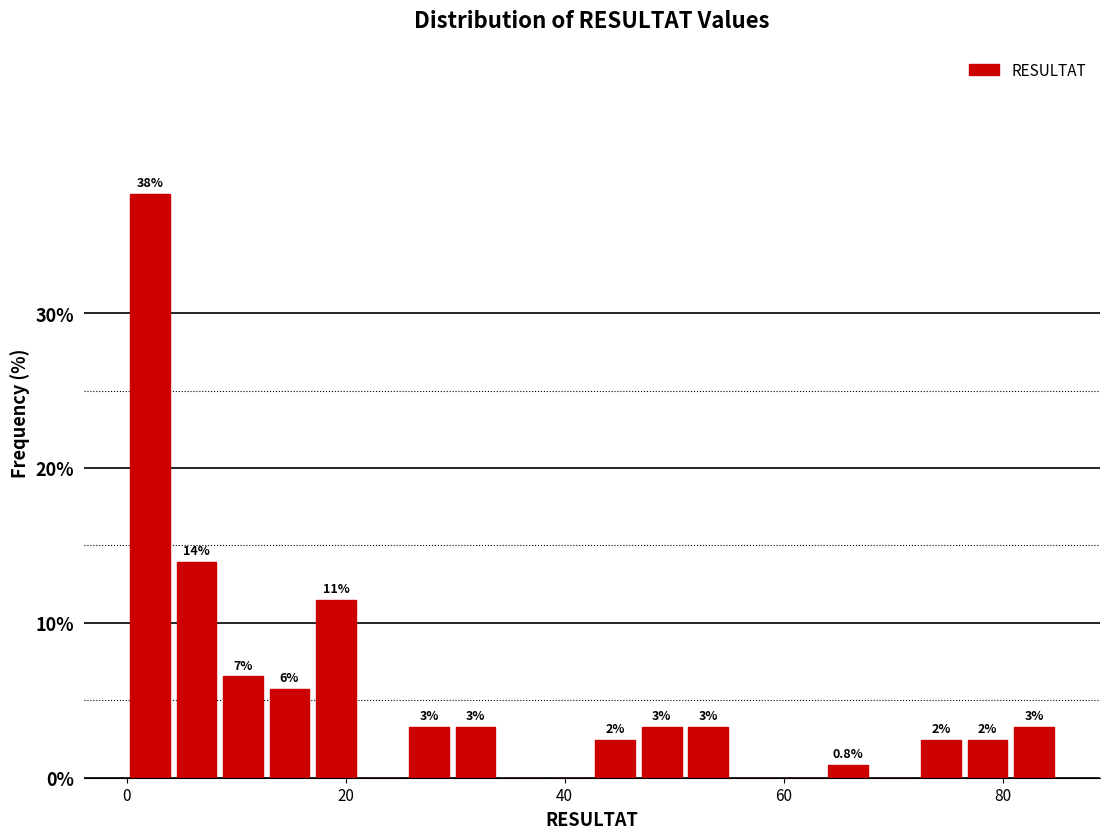

Around what value on the x-axis is the tallest bar? Give the approximate position of its centre, as read against the axis.

2